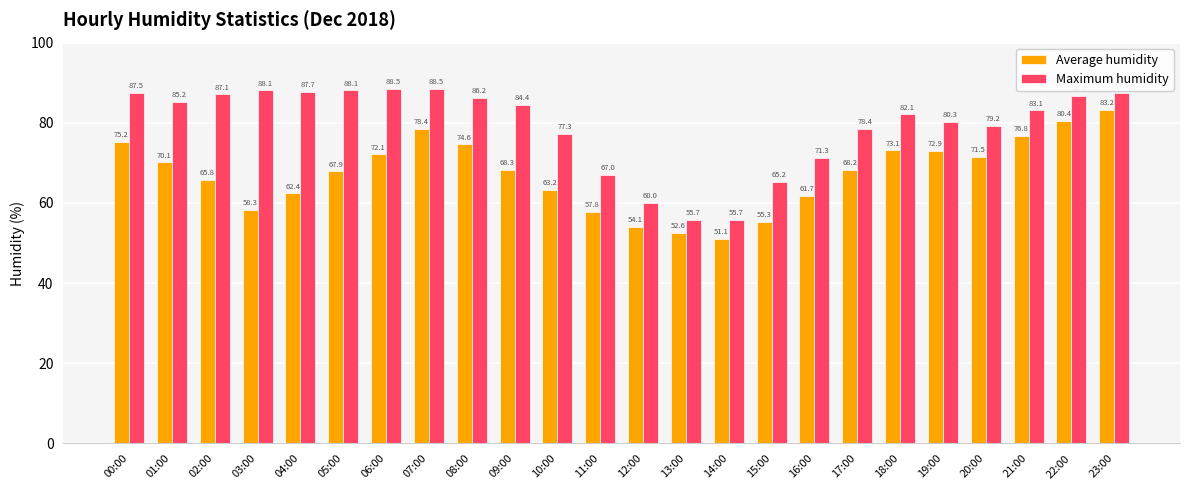

What is the label of the 20th bar from the right?

04:00